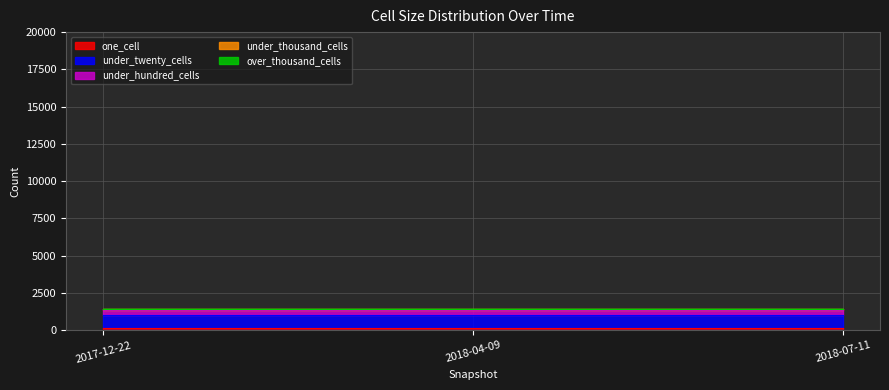

Which has a higher value, 2017-12-22 or 2018-07-11?

2017-12-22